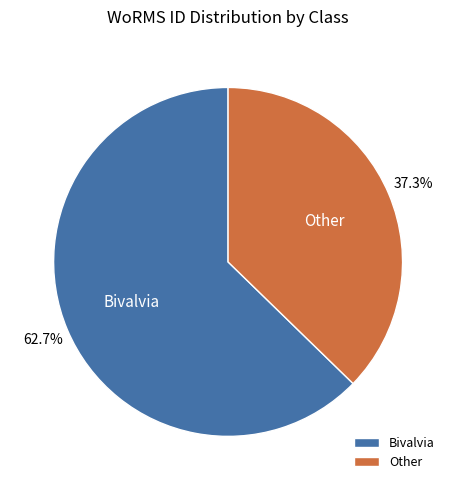

Combined, what portion of the pie is Bivalvia and Other?

100.0%